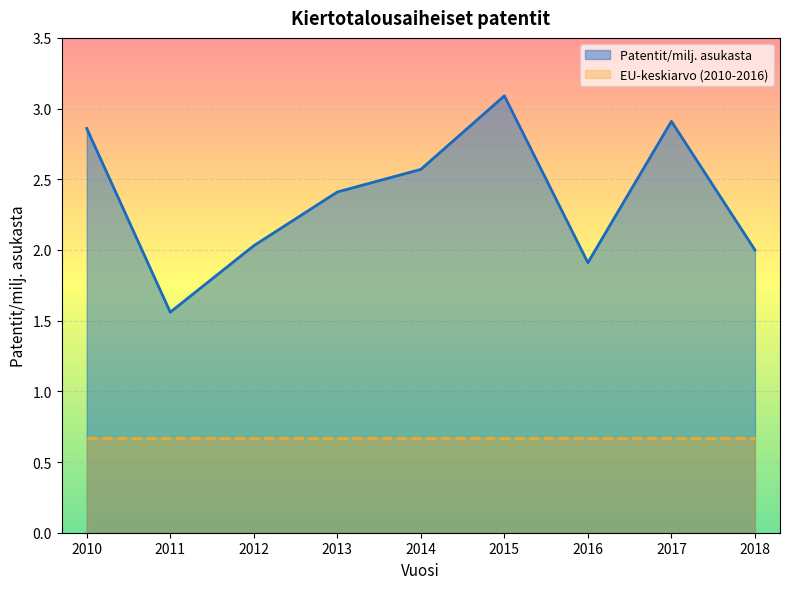

What is the minimum value shown in the chart?

0.7